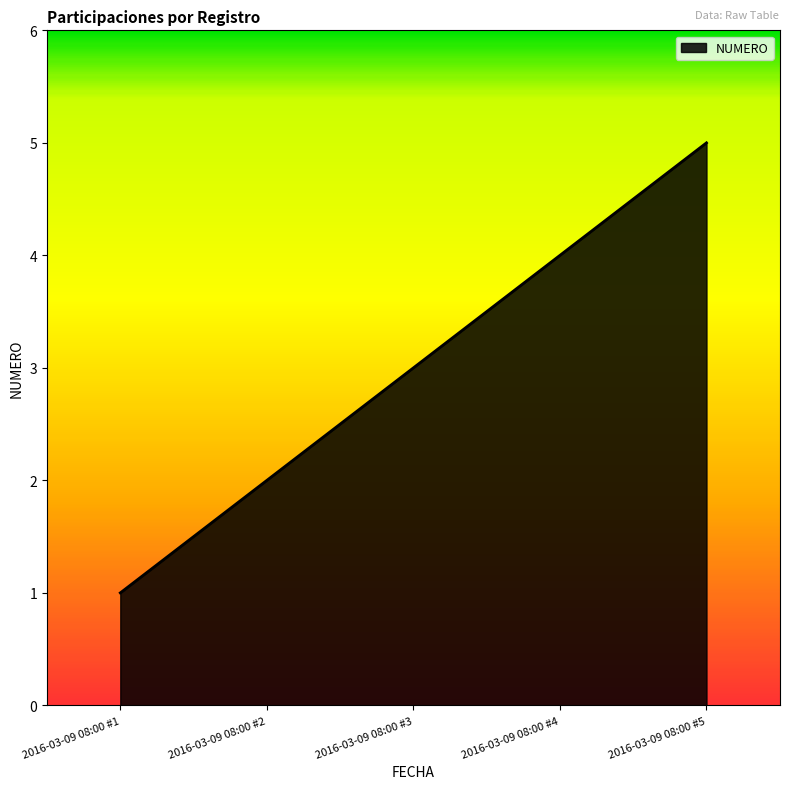

What is the sum of all values?

15